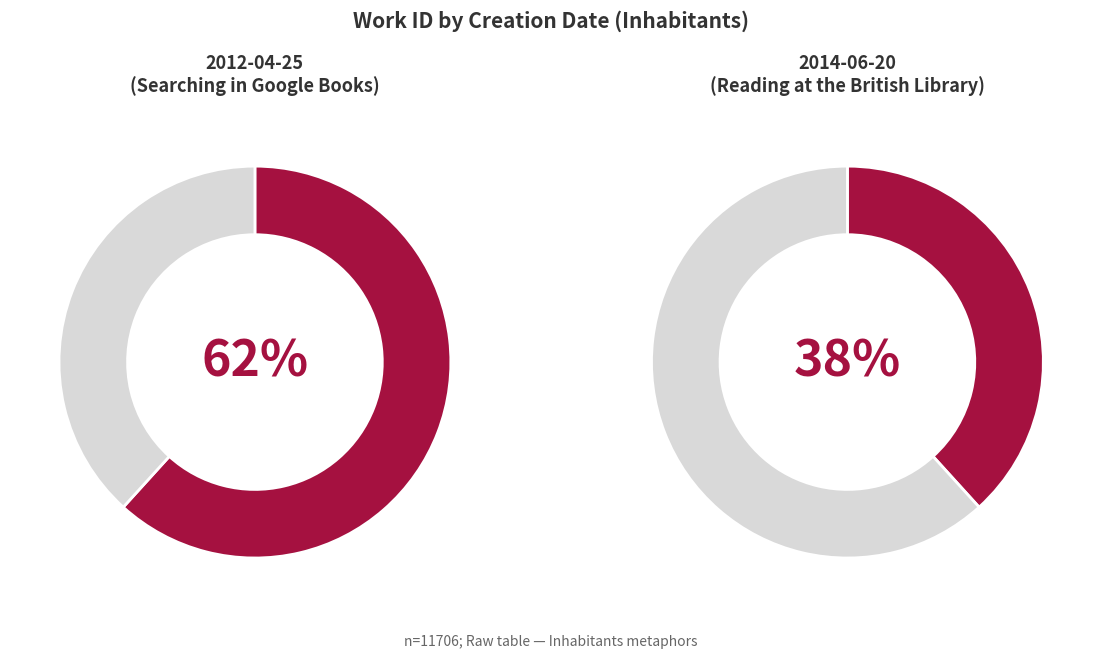

Which has a higher value, 2014-06-20 or 2012-04-25?

2012-04-25